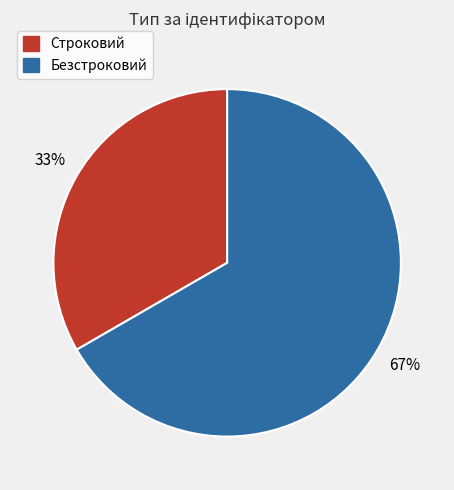

Rank the categories by value from lowest to highest.

Строковий, Безстроковий